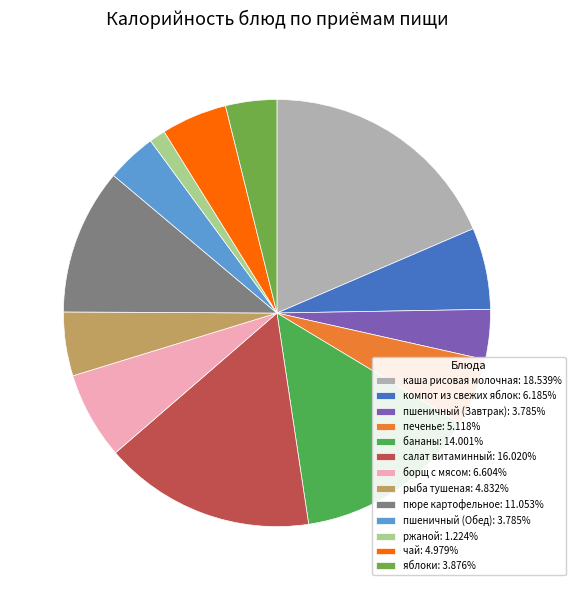

Is it true that ржаной is 7% of the pie?

False